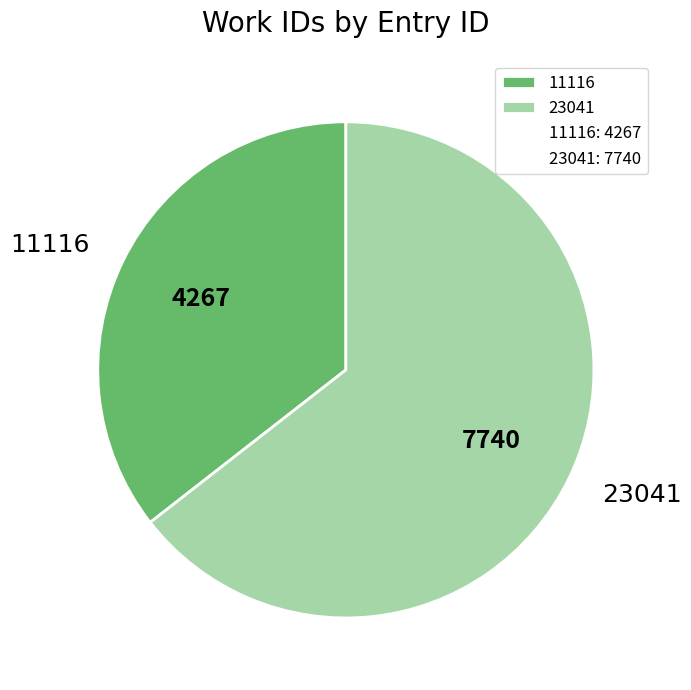

True or false: 23041 accounts for 64% of the total.

True